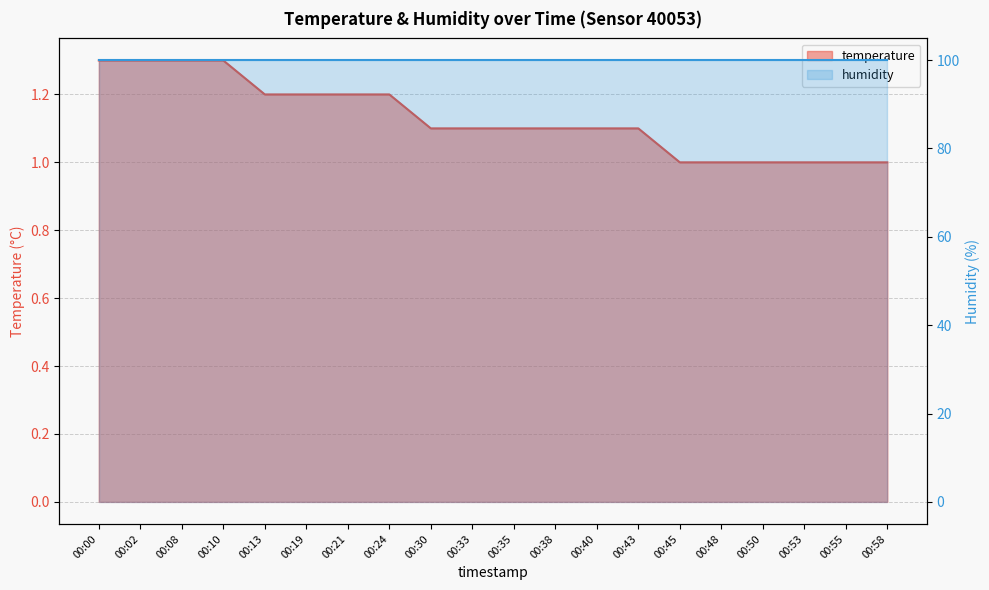

What is the ratio of the value at 00:48 to the value at 00:33?

0.9